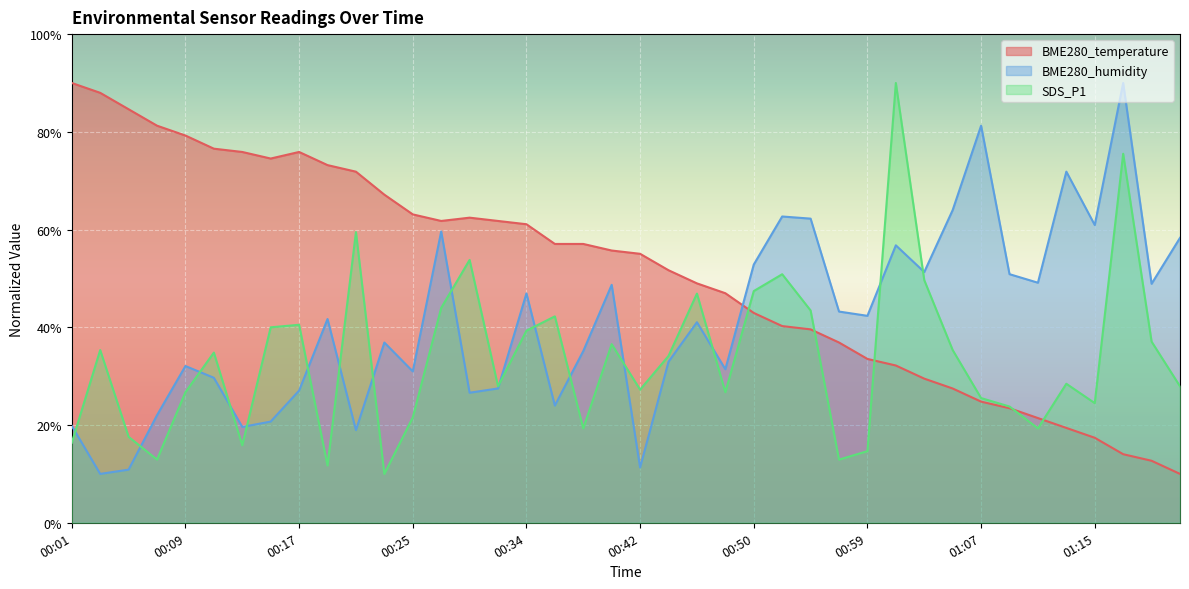

Which category has the highest value across all series?

00:01